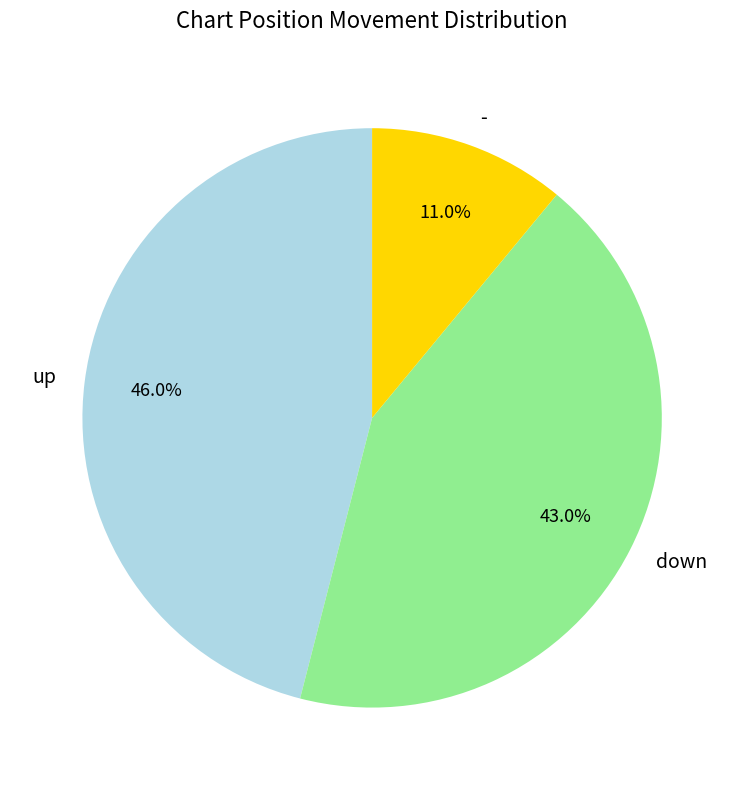

To the nearest percent, what is the difference between the largest and smallest slice percentages?

35%